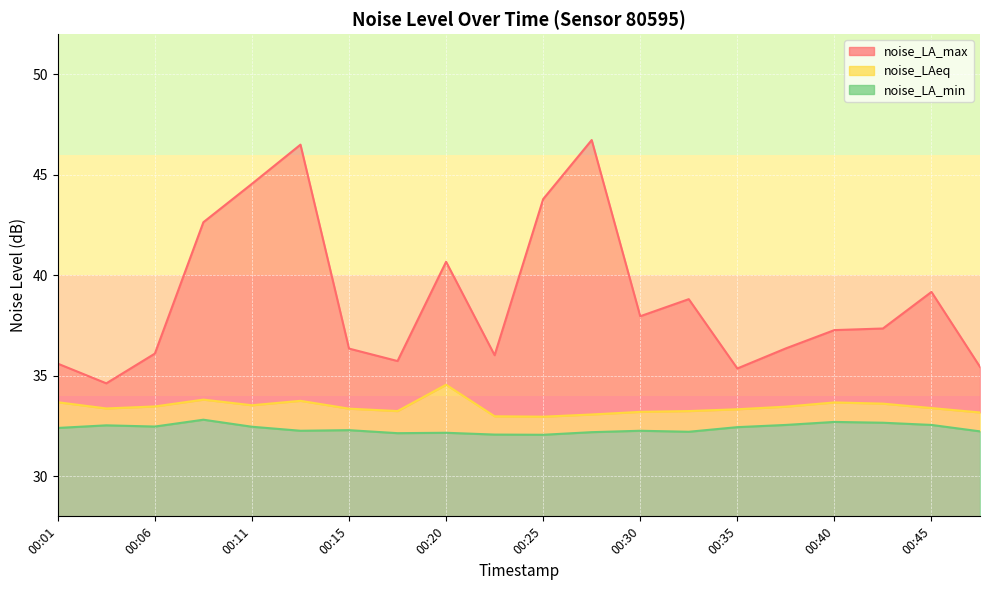

Is the value of noise_LAeq at 00:47 greater than the value of noise_LA_max at 00:42?

No